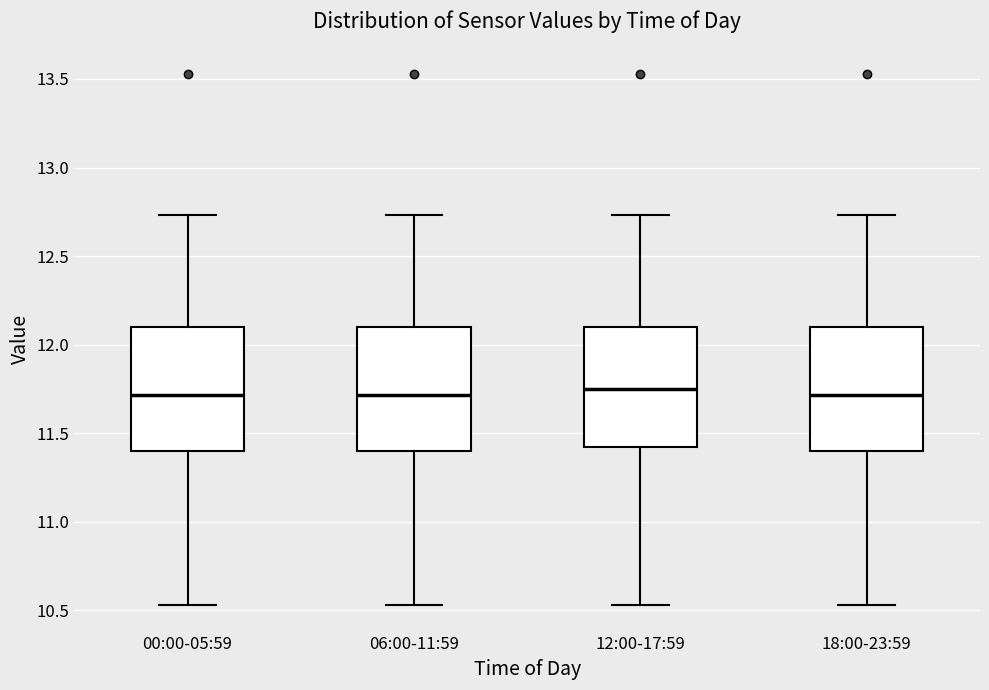

Where is the lower edge of the box for 06:00-11:59 on the y-axis? The values are not printed on the chart, so give them approximately, as read against the axis.

11.40